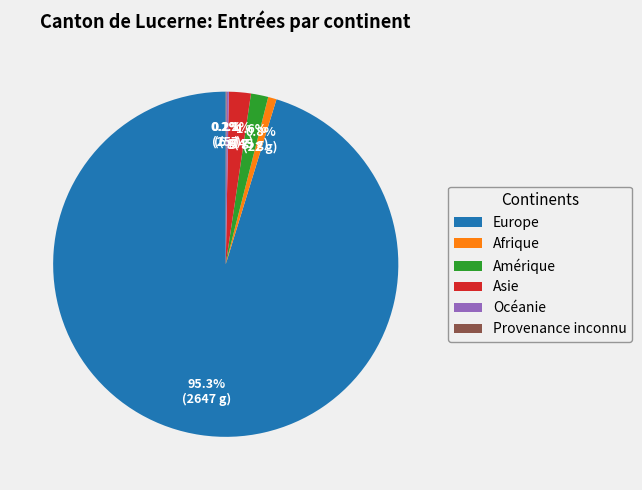

Do Amérique and Asie together represent more than half of the pie?

No